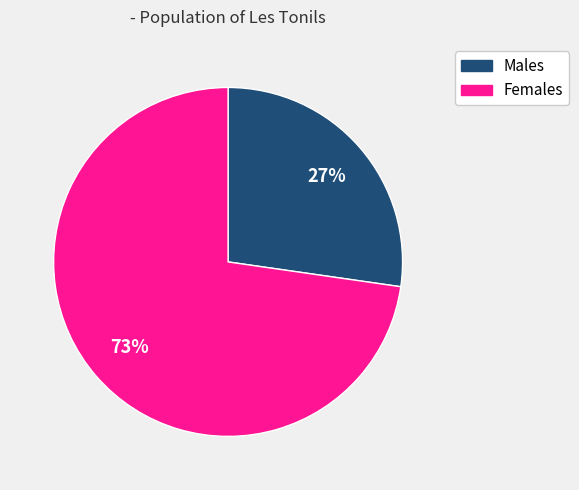

To the nearest percent, what is the average slice percentage?

50%